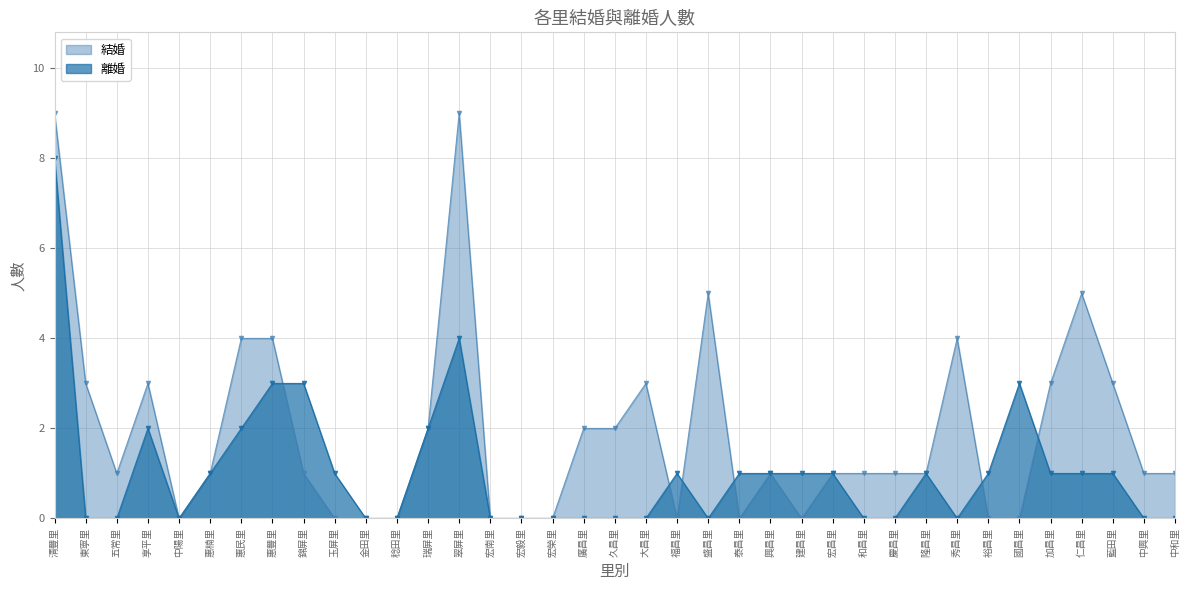

What is the difference between the second highest and minimum values in the 離婚 series?

4